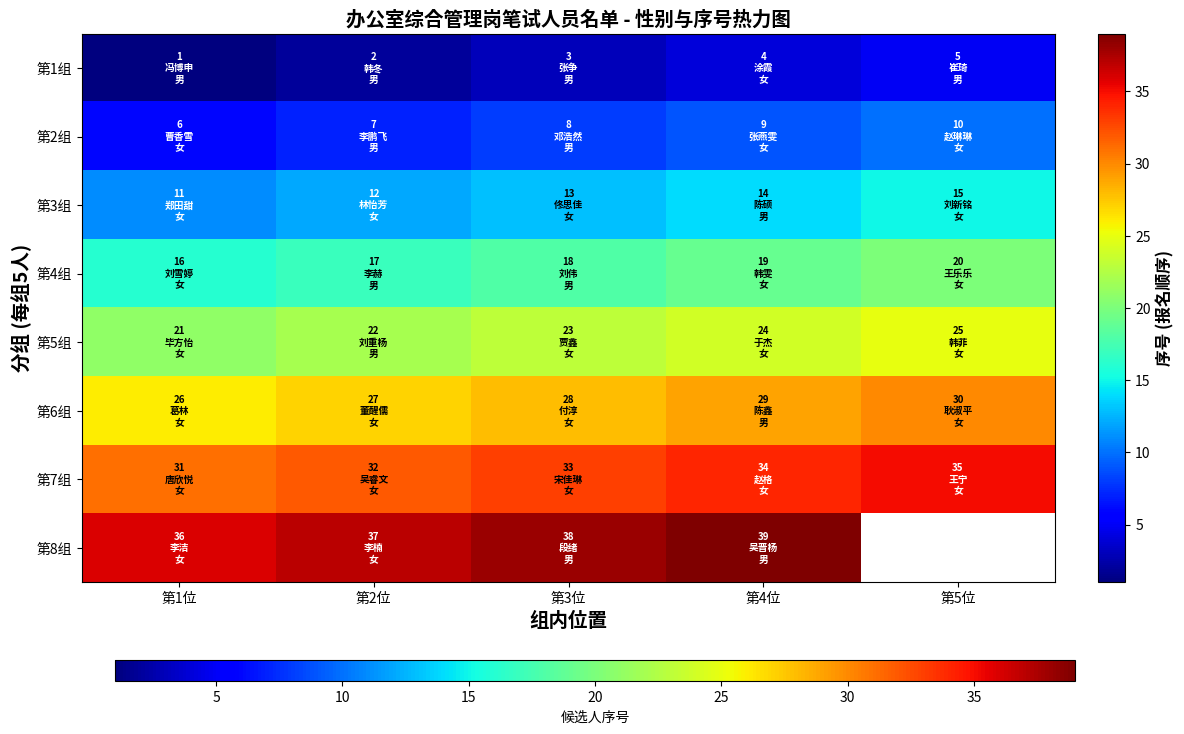

What is the difference between the maximum and minimum values in the 第1组 series?

4.0